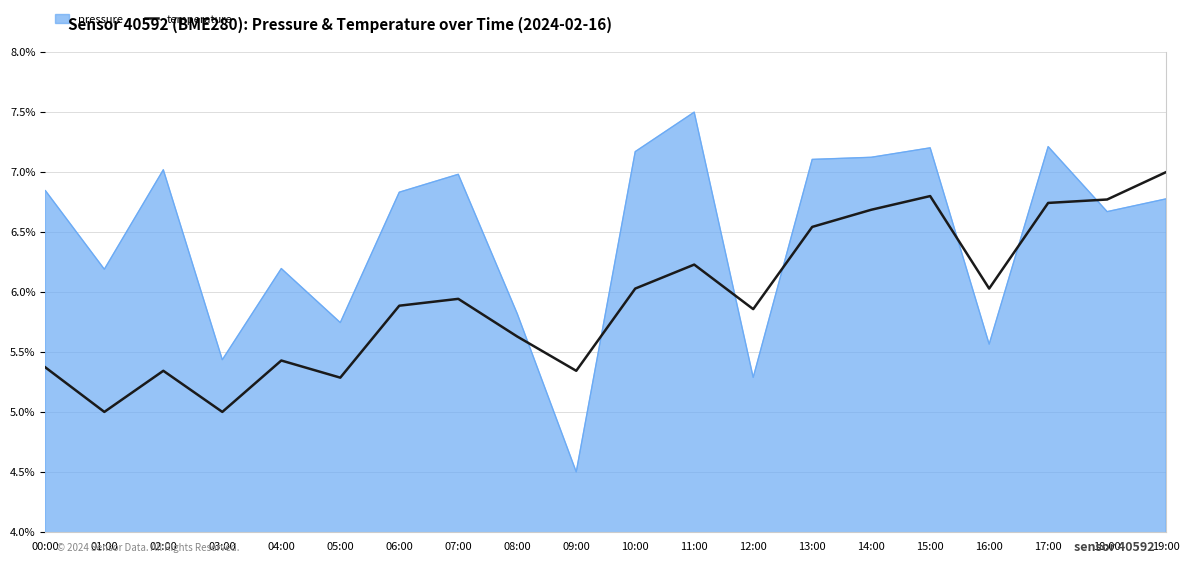

True or false: the data shows 5.0 at 03:00.

True